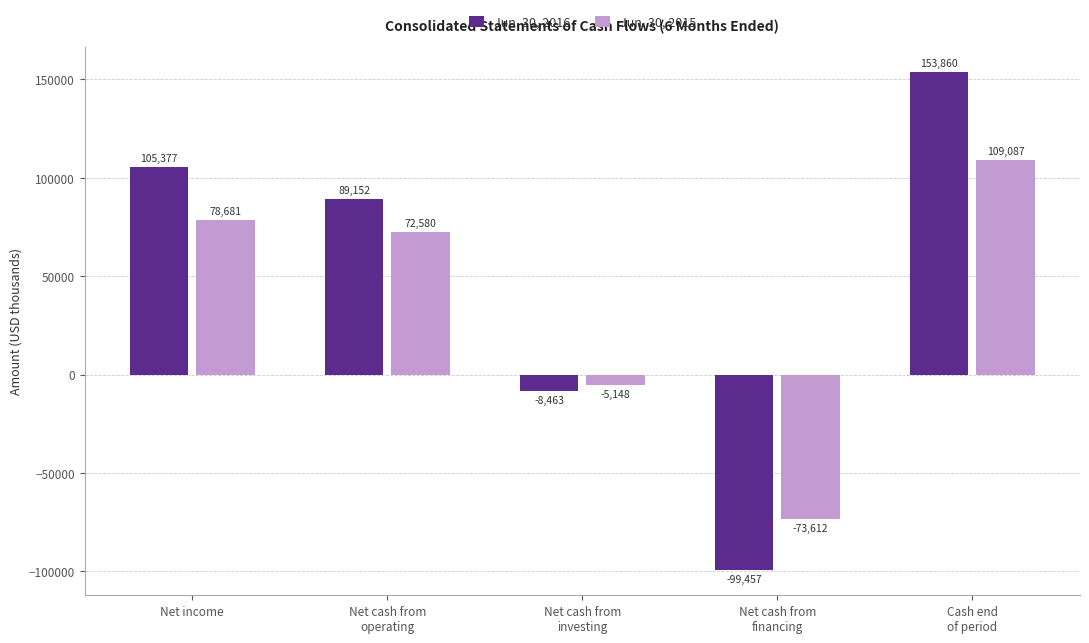

Does the chart contain any negative values?

Yes